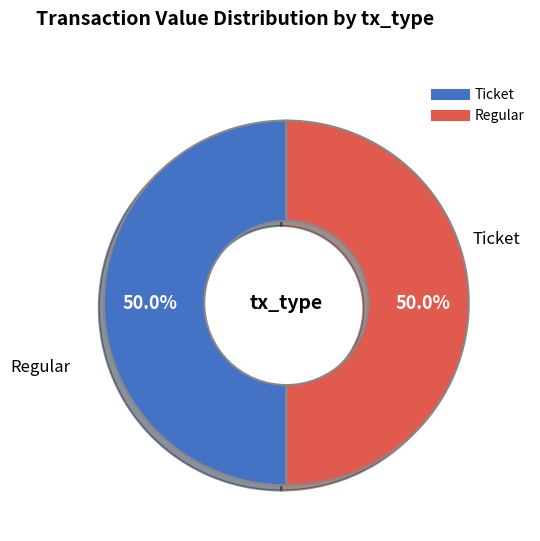

Which slice is the largest?

Ticket (index 1)